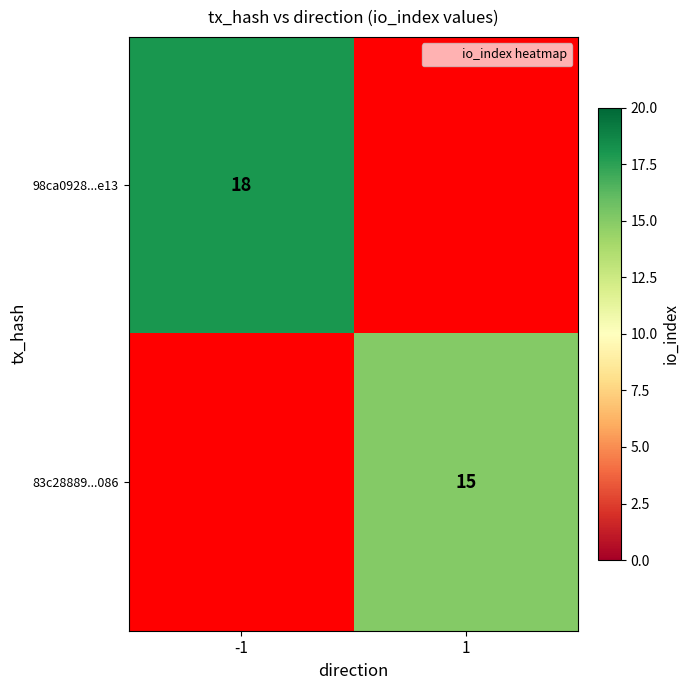

How many values in 83c28889...086 are above zero?

1